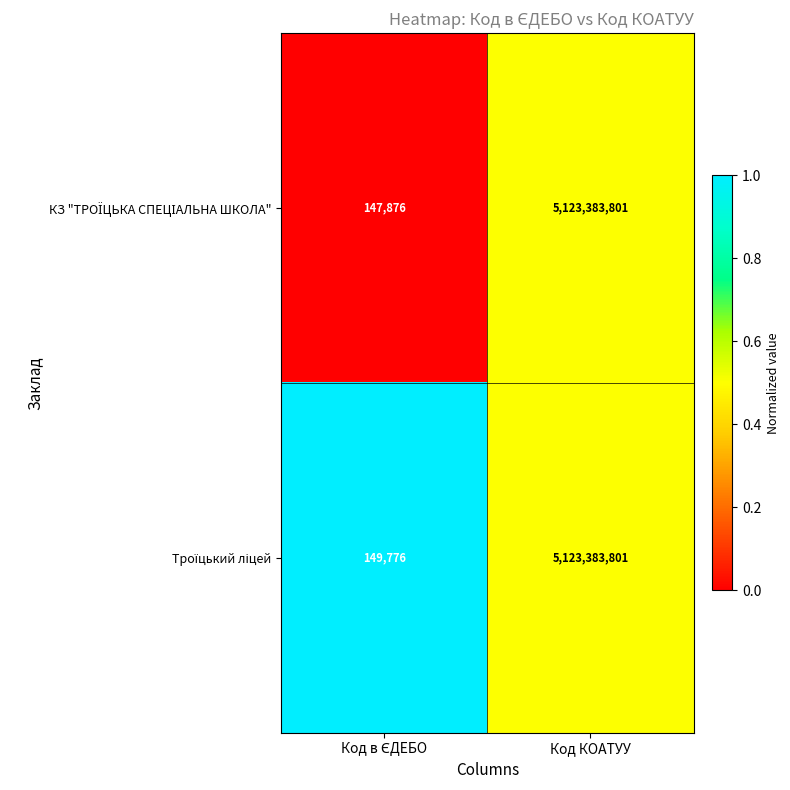

At which category is the sum across all series the highest?

Код КОАТУУ